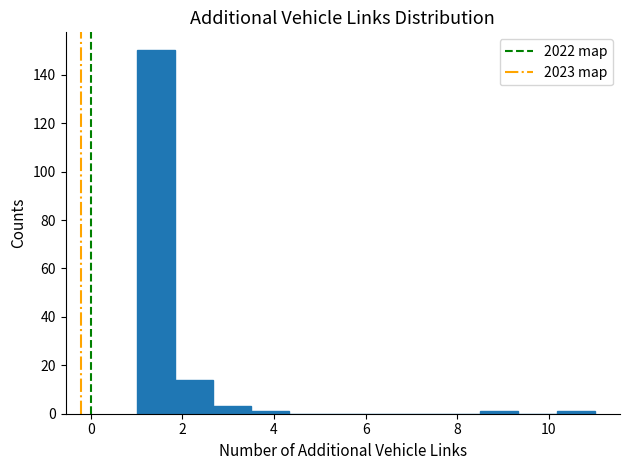

How tall is the bar that spans 1.0 to 1.8 on the x-axis? Neither the bar edges nor the heights are printed on the chart, so give them approximately, as read against the axes.

150